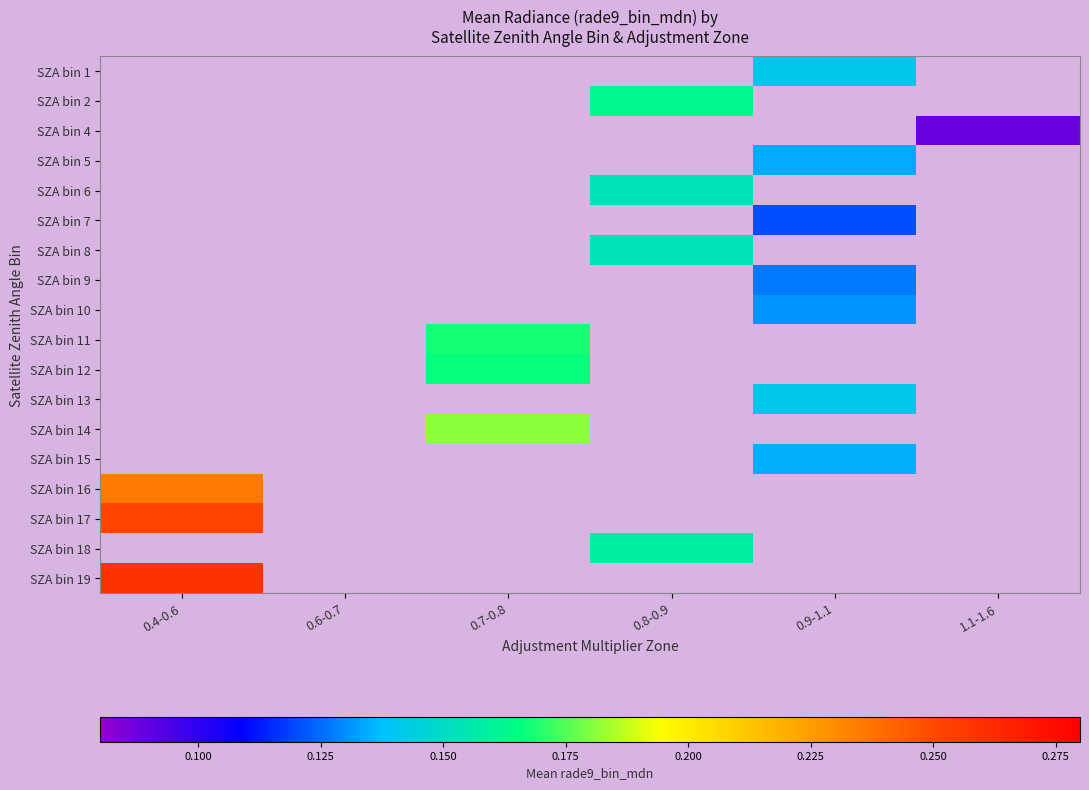

What value does the SZA bin 1 series have at 0.9-1.1?

0.1